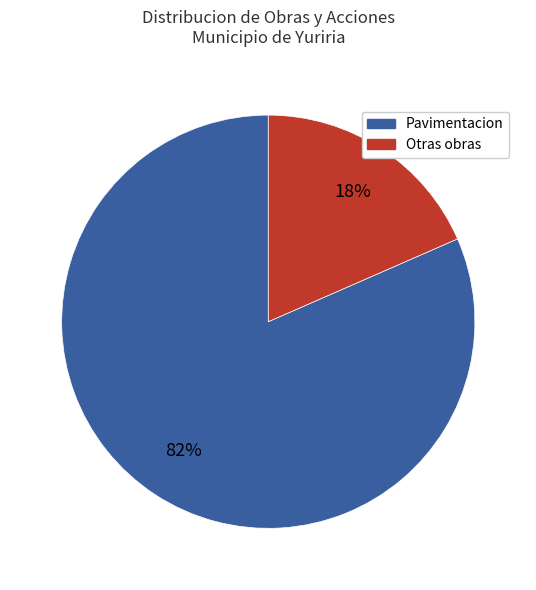

To the nearest percent, what is the average slice percentage?

50%